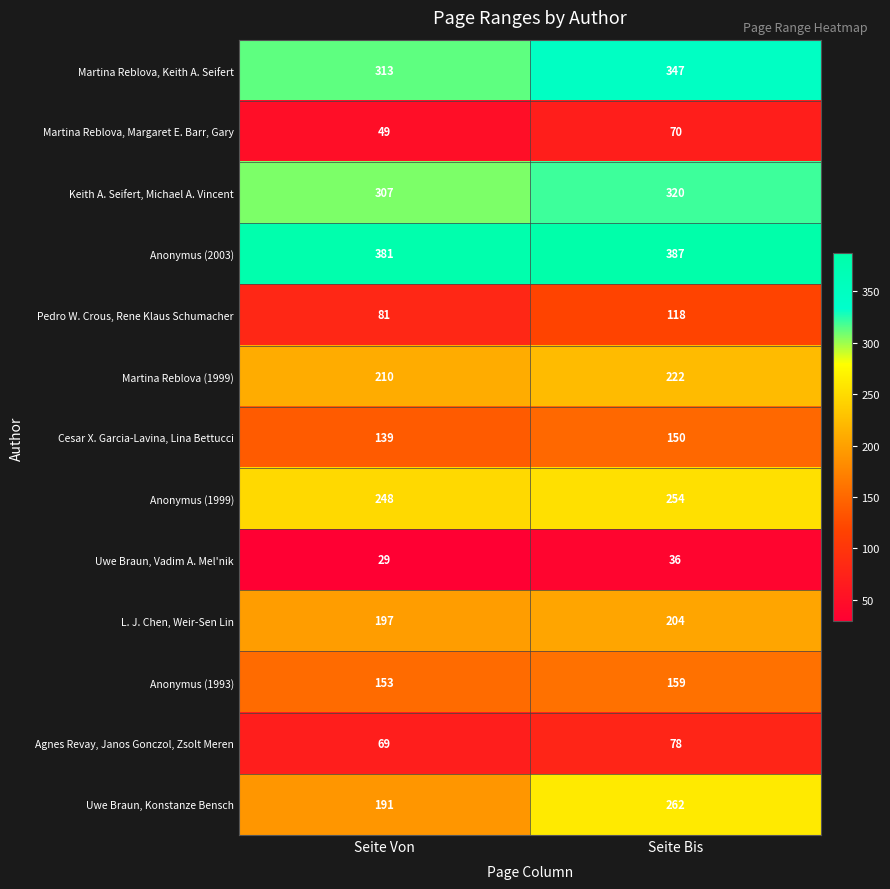

Reading left to right, what are all the values shown in this chart?

Martina Reblova, Keith A. Seifert: 313	347
Martina Reblova, Margaret E. Barr, Gary: 49	70
Keith A. Seifert, Michael A. Vincent: 307	320
Anonymus (2003): 381	387
Pedro W. Crous, Rene Klaus Schumacher: 81	118
Martina Reblova (1999): 210	222
Cesar X. Garcia-Lavina, Lina Bettucci: 139	150
Anonymus (1999): 248	254
Uwe Braun, Vadim A. Mel'nik: 29	36
L. J. Chen, Weir-Sen Lin: 197	204
Anonymus (1993): 153	159
Agnes Revay, Janos Gonczol, Zsolt Meren: 69	78
Uwe Braun, Konstanze Bensch: 191	262